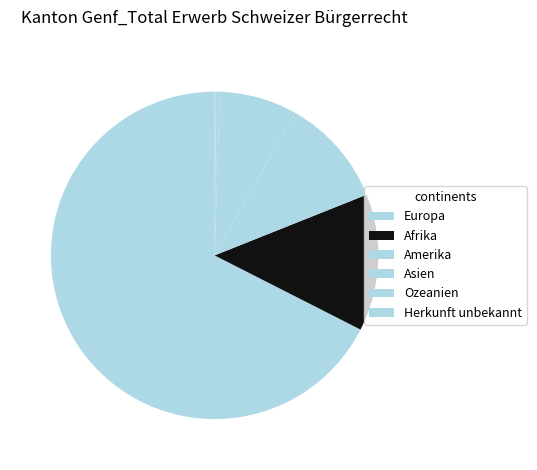

What is the smallest slice in the pie chart?

Herkunft unbekannt